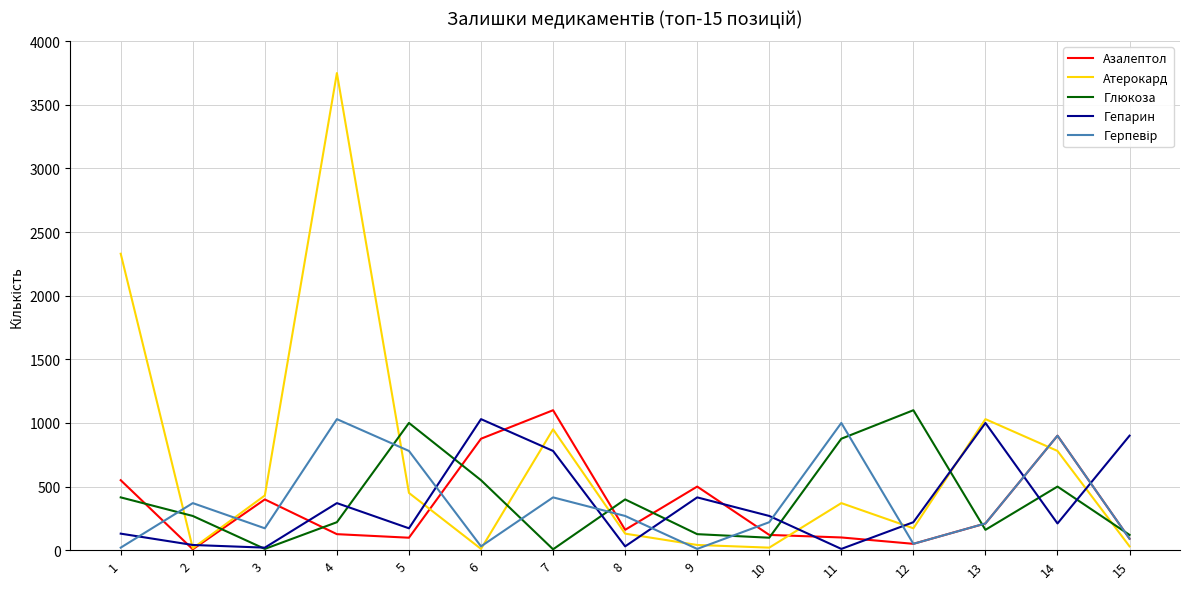

Which series changed the most between 9 and 15?

Гепарин